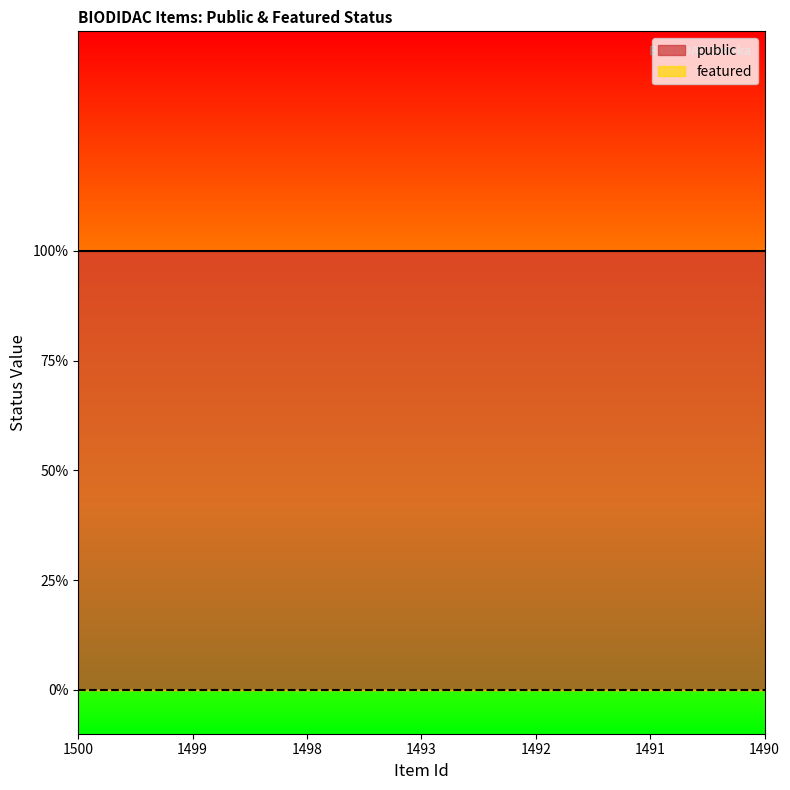

Between 1498 and 1490, which is larger?

1498